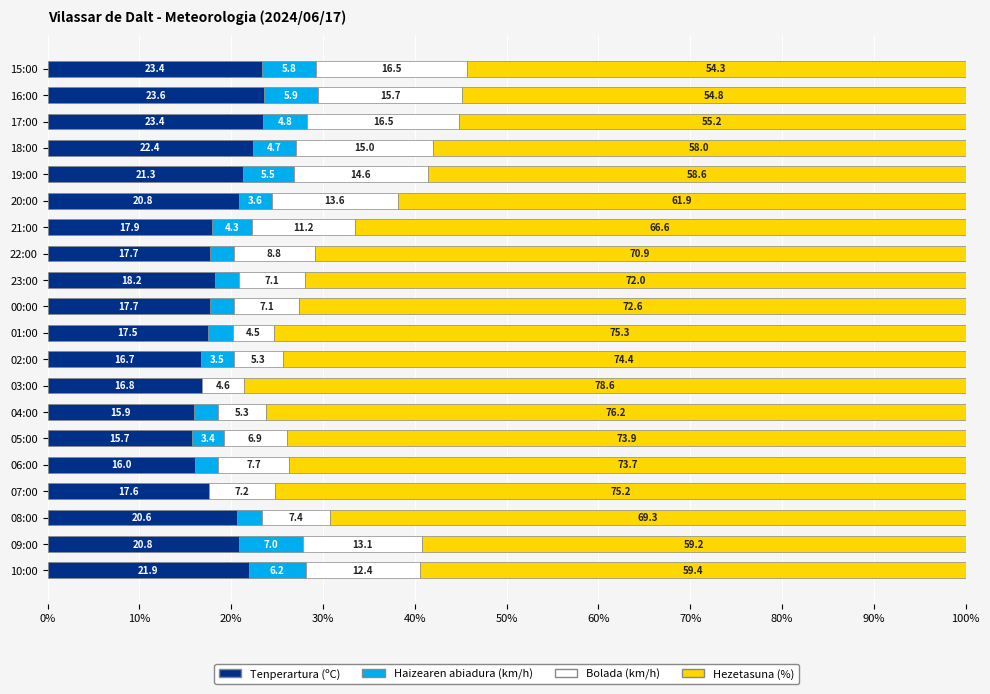

Where is Tenperartura (ºC) nearest to the value 19?

23:00